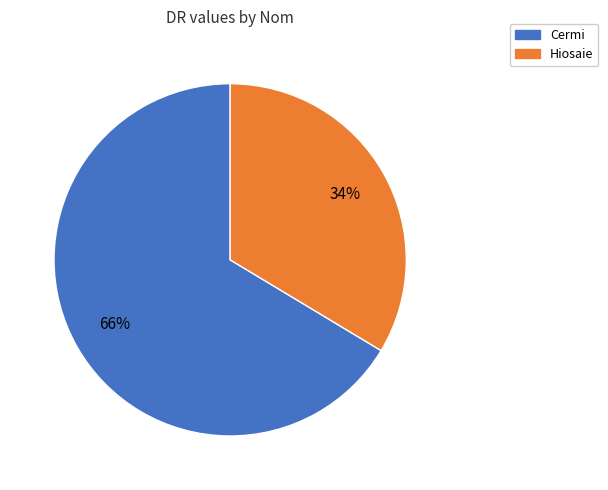

True or false: Hiosaie accounts for 47% of the total.

False